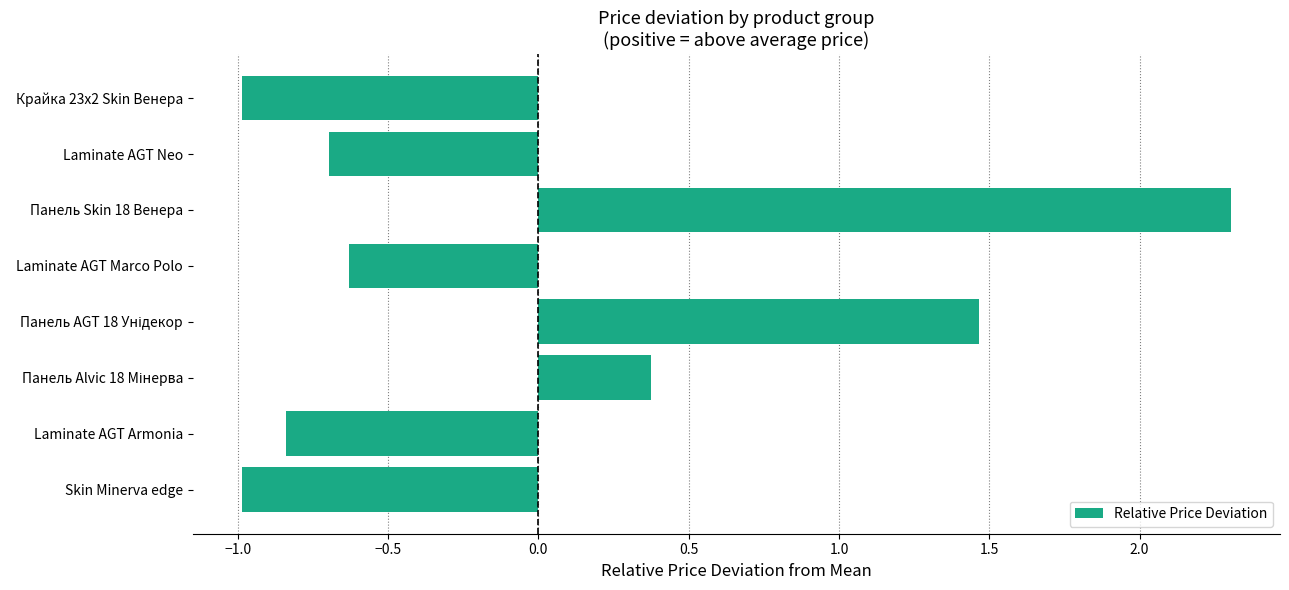

What is the change in value from Laminate AGT Neo to Laminate AGT Marco Polo?

+0.1